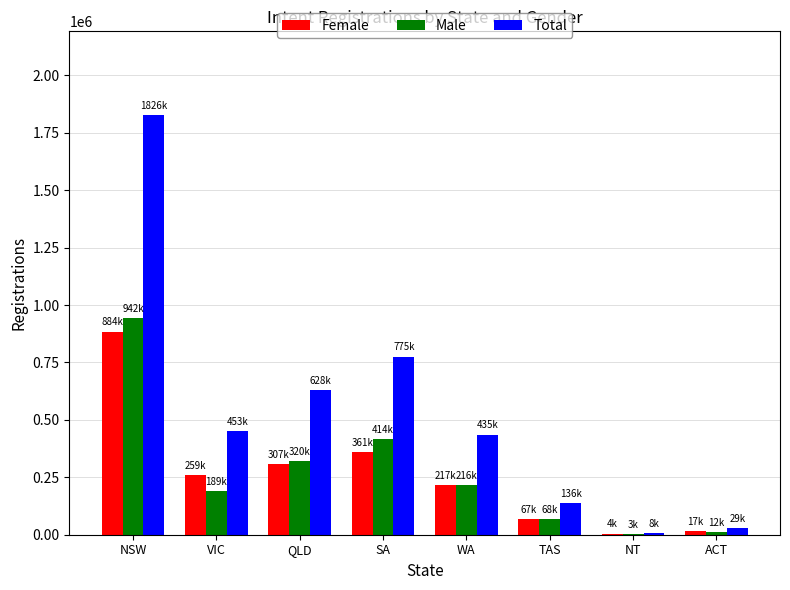

What is the greatest value displayed?

1826541